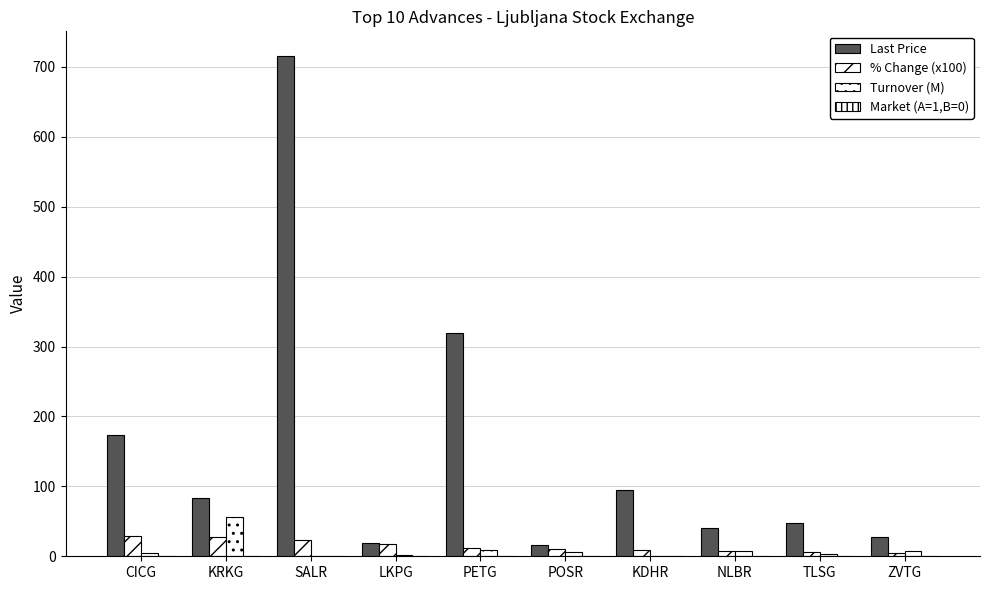

How many series are shown in this chart?

4